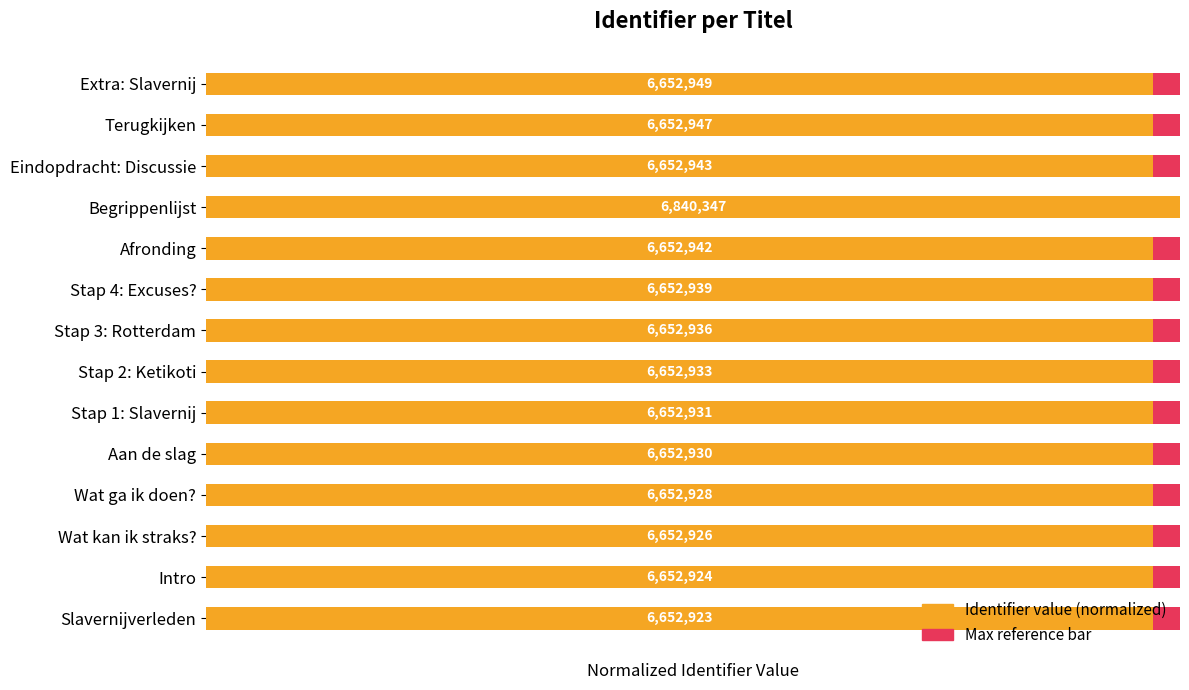

Which series has the widest spread of values?

Identifier (normalized)